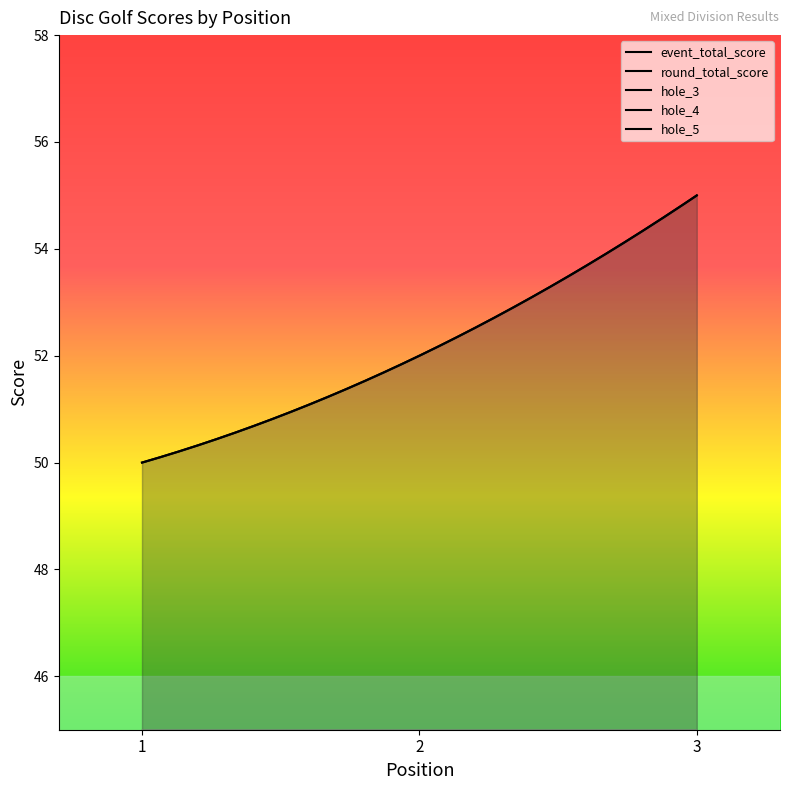

What is the lowest value of the hole_3 series?

2